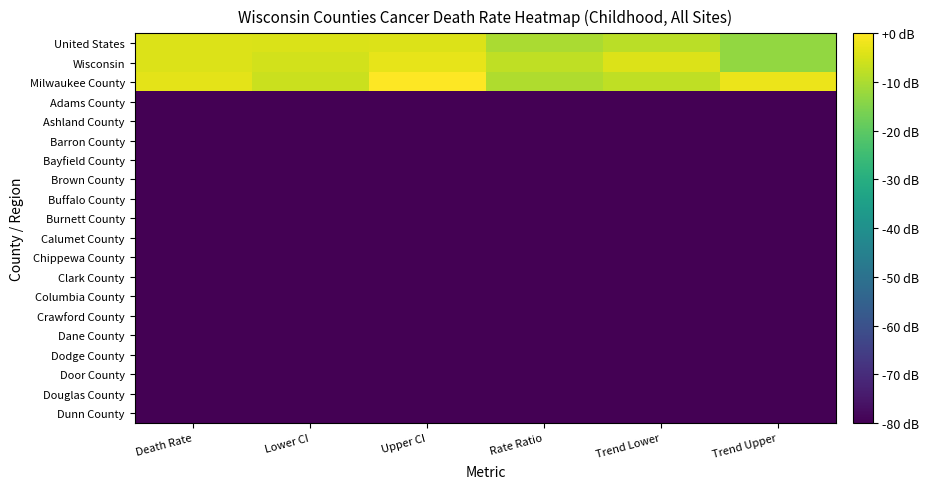

List the series in order of their peak value, lowest first.

Adams County, Ashland County, Barron County, Bayfield County, Brown County, Buffalo County, Burnett County, Calumet County, Chippewa County, Clark County, Columbia County, Crawford County, Dane County, Dodge County, Door County, Douglas County, Dunn County, United States, Wisconsin, Milwaukee County